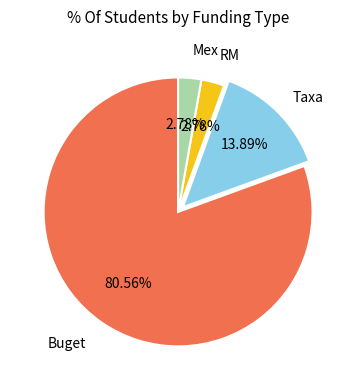

Is there a majority slice in this chart?

Yes